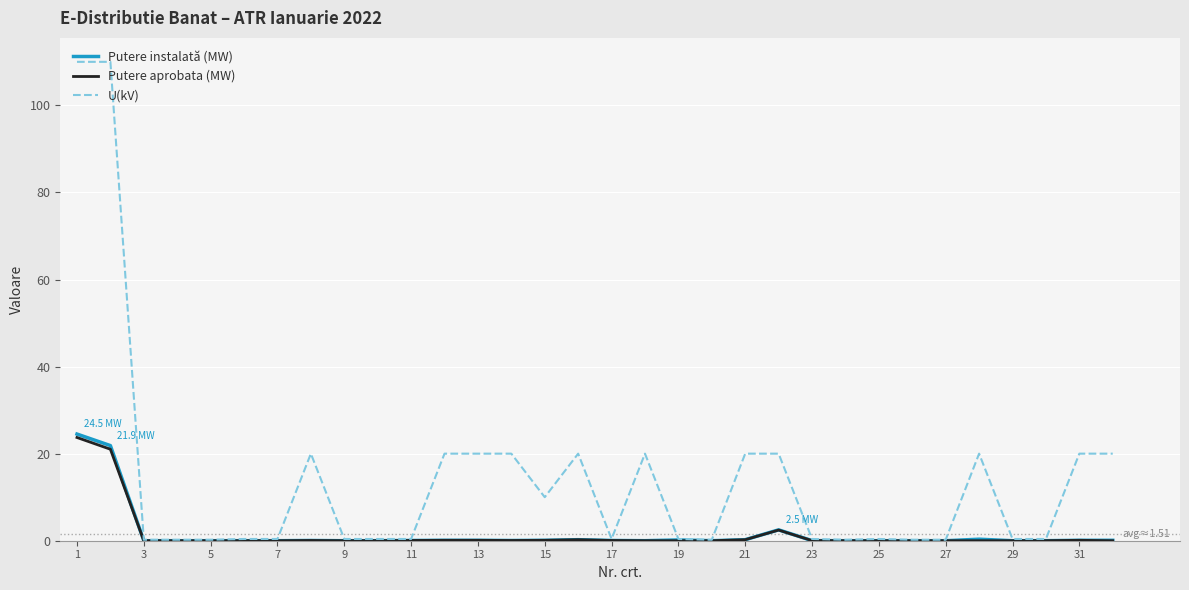

Which series has the widest spread of values?

U(kV)